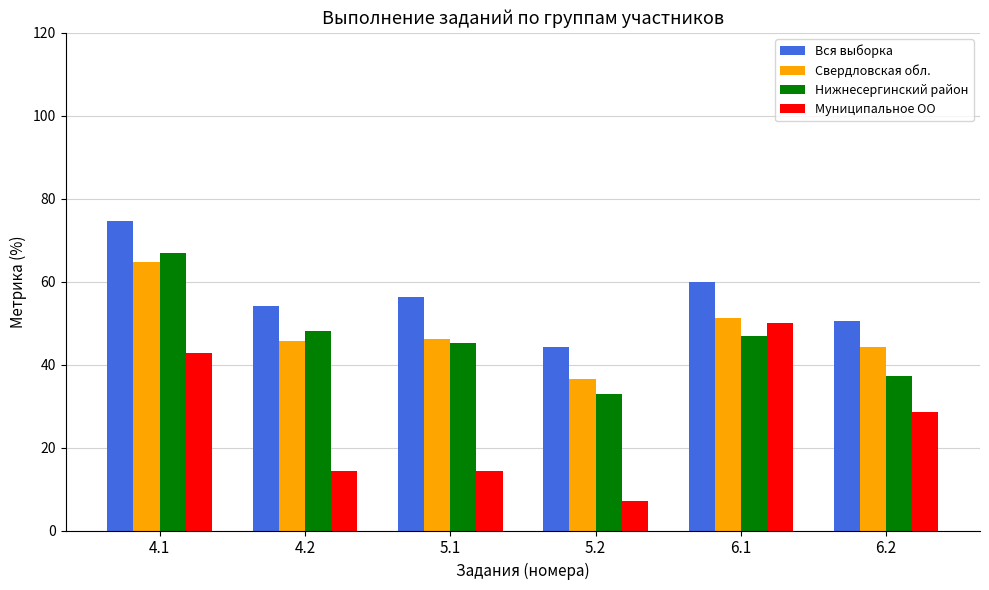

Rank the categories by Нижнесергинский район value from highest to lowest.

4.1, 4.2, 6.1, 5.1, 6.2, 5.2